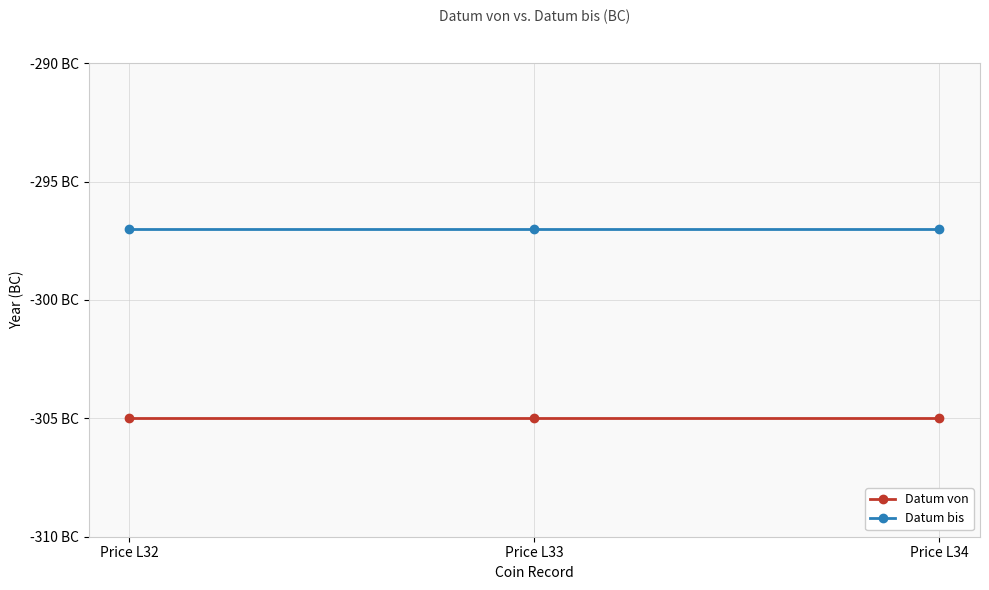

What is the approximate value of Datum von at Price L34?

-305